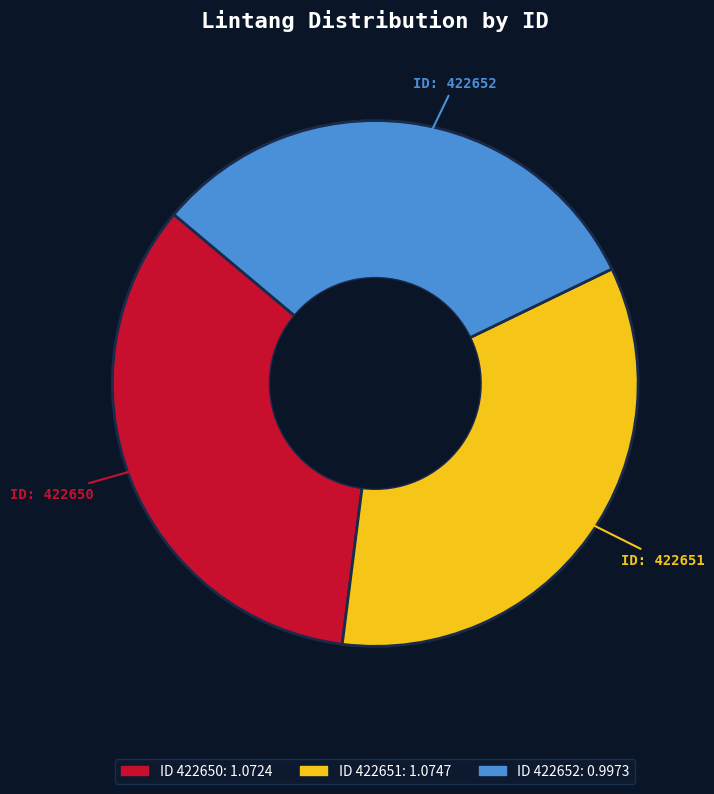

Does any single category account for the majority?

No